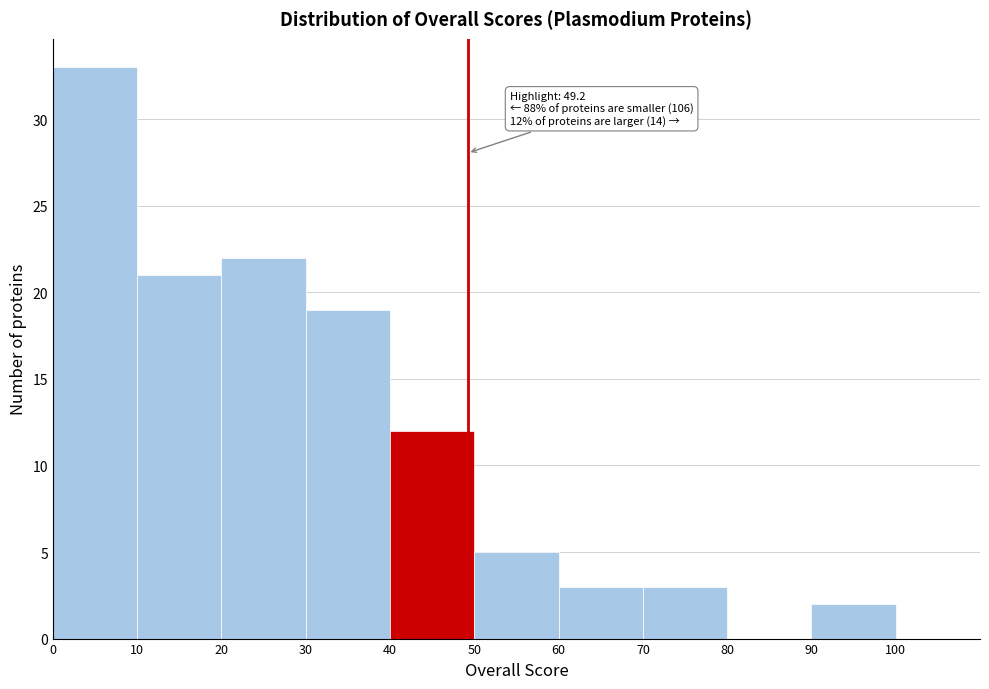

Over which range of the x-axis is the bar tallest?

0 to 10